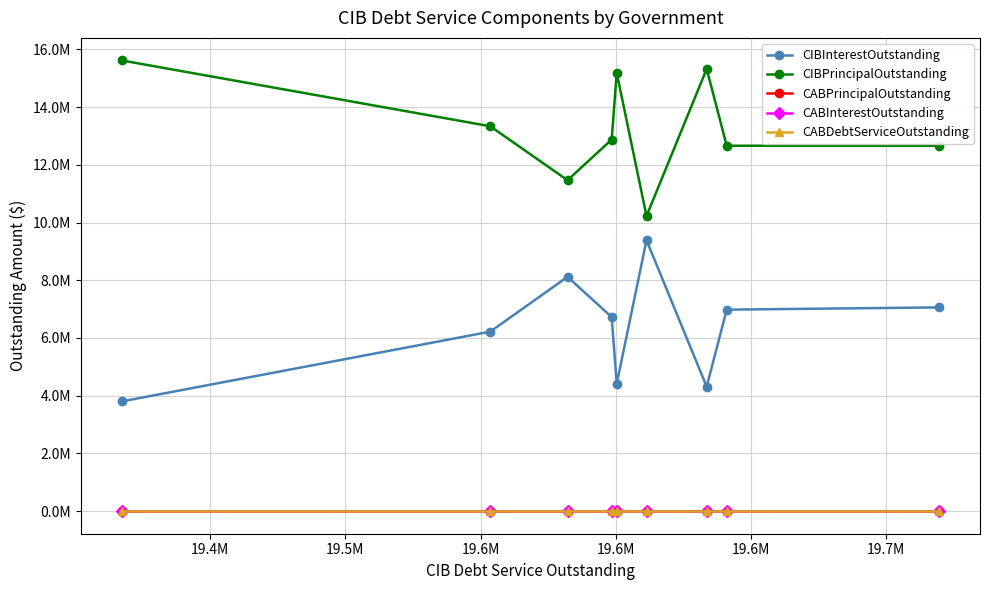

Does the chart have visible grid lines?

Yes